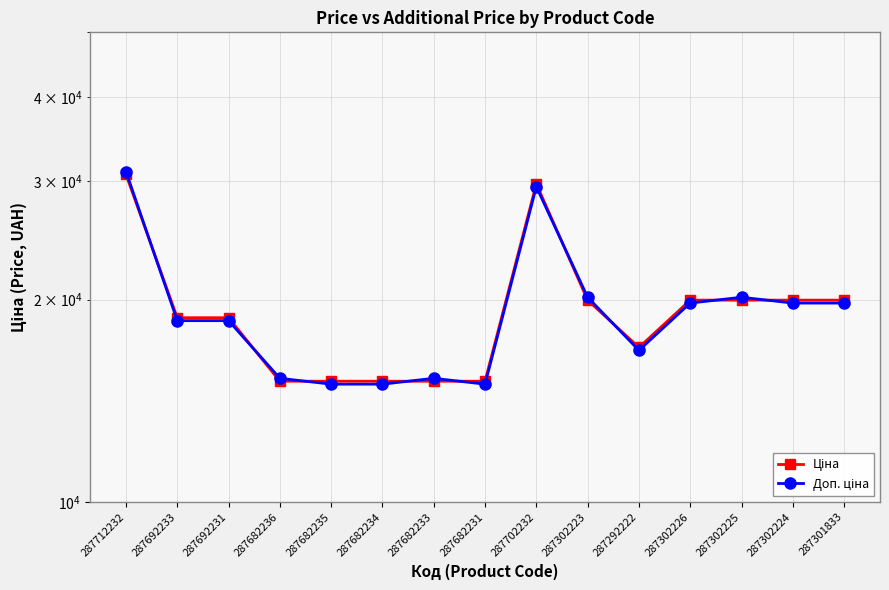

What is the spread (max minus min) of values at 287301833?

199.6